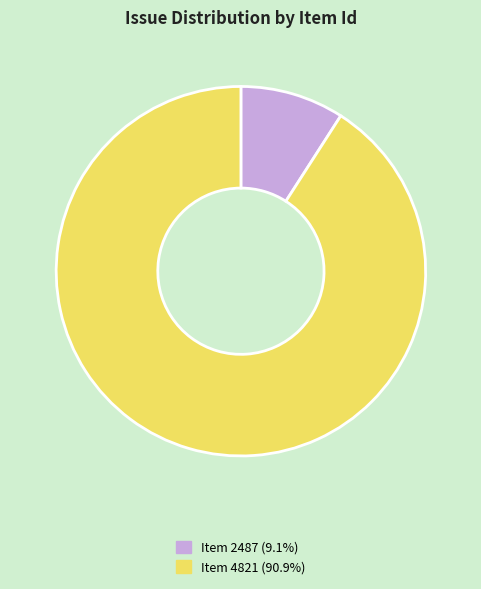

Does any single category account for the majority?

Yes